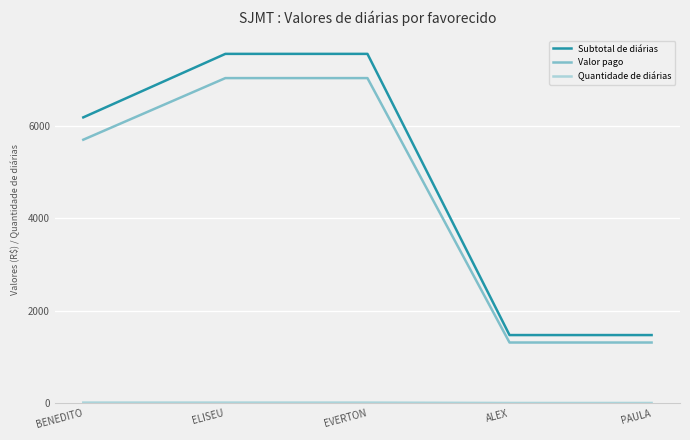

True or false: Valor pago has a value of 11608.7 at EVERTON.

False